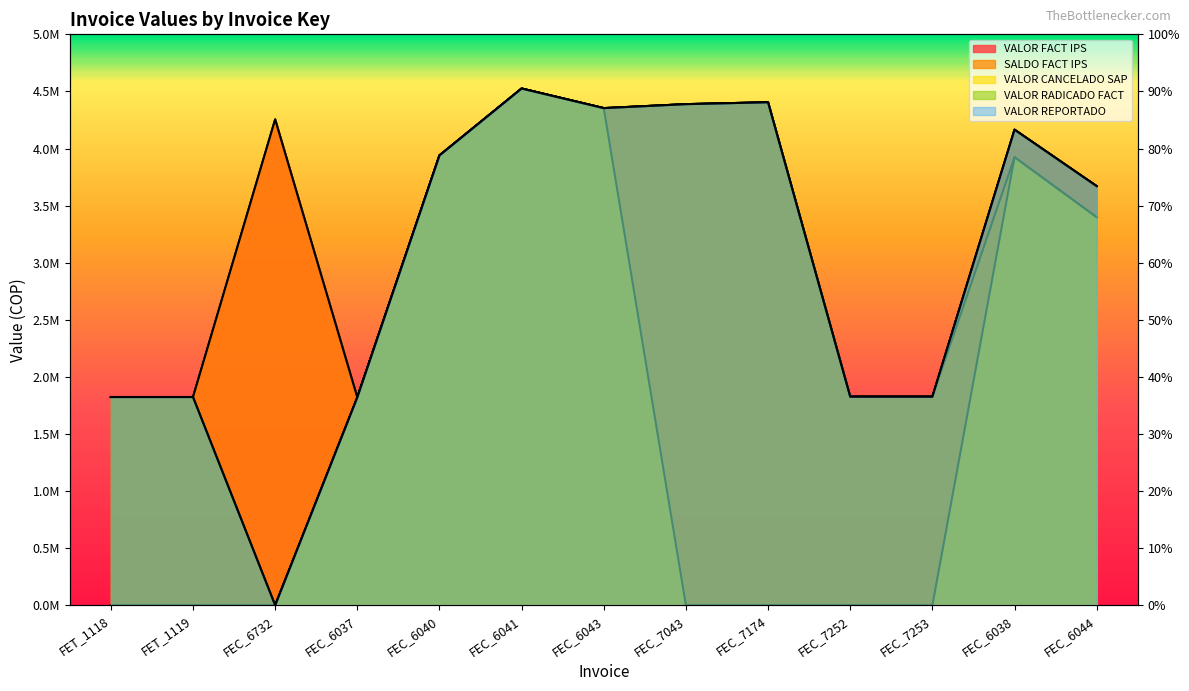

The VALOR RADICADO FACT series shows 3939535 at FEC_6040. True or false?

True